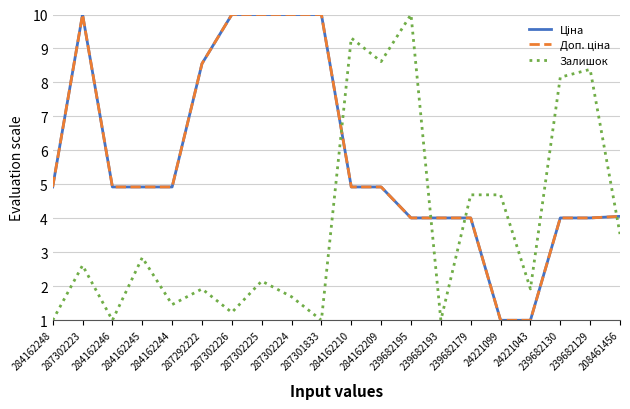

What is the total value across all series at 284162210?

19.2